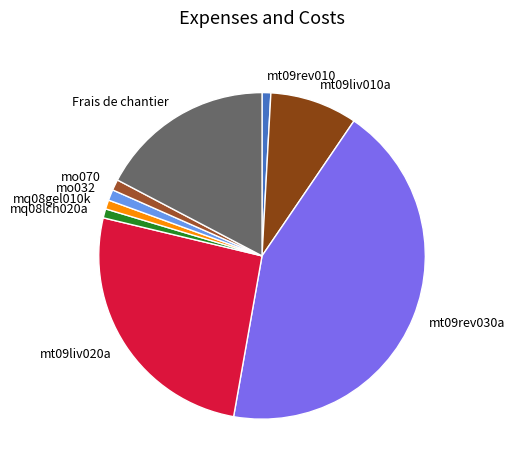

Do mq08lch020a and mt09liv010a together represent more than half of the pie?

No